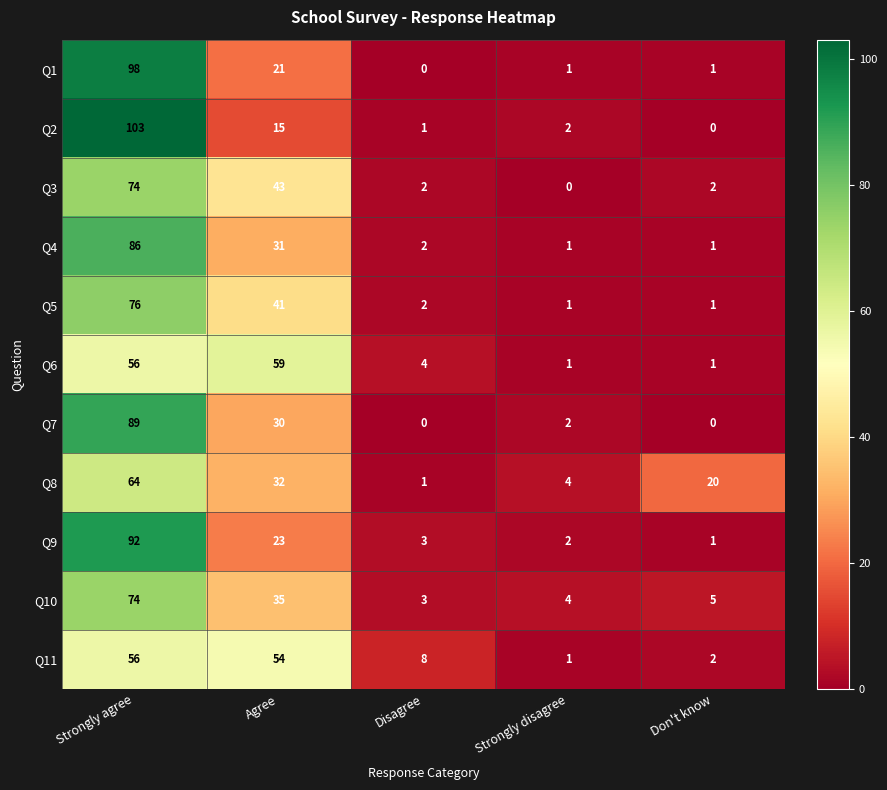

Which category has the highest value in the Q2 series?

Strongly agree